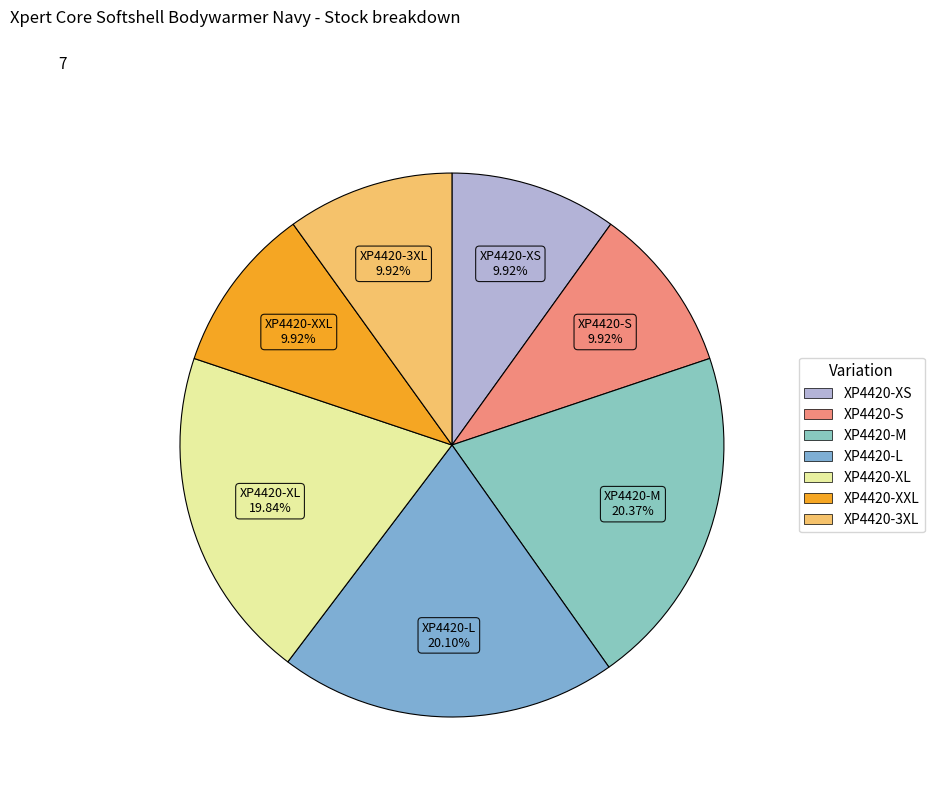

To the nearest percent, what percentage of the pie is XP4420-XS?

10%